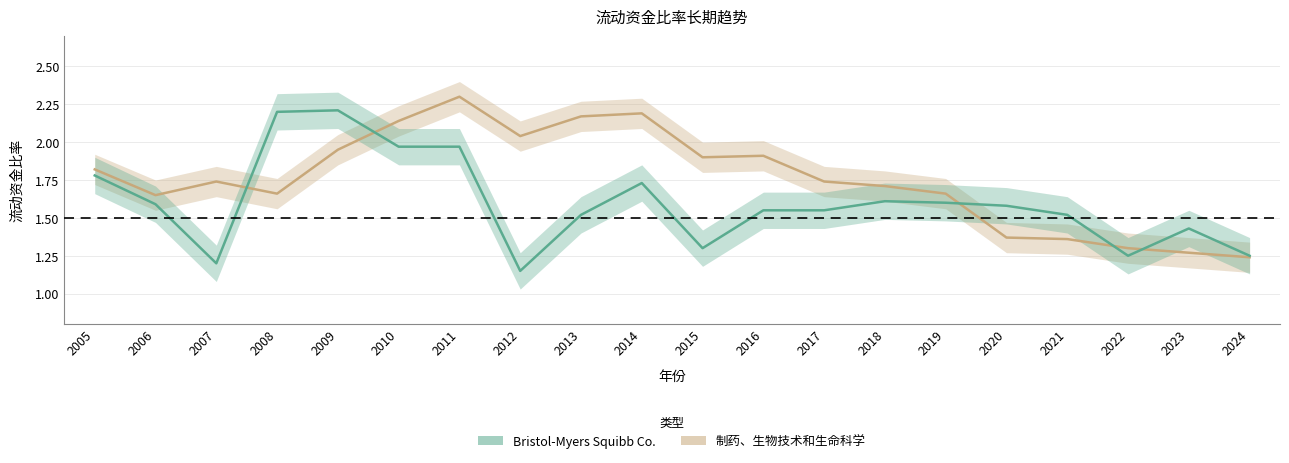

True or false: 制药、生物技术和生命科学 and Bristol-Myers Squibb Co. intersect in this chart.

True